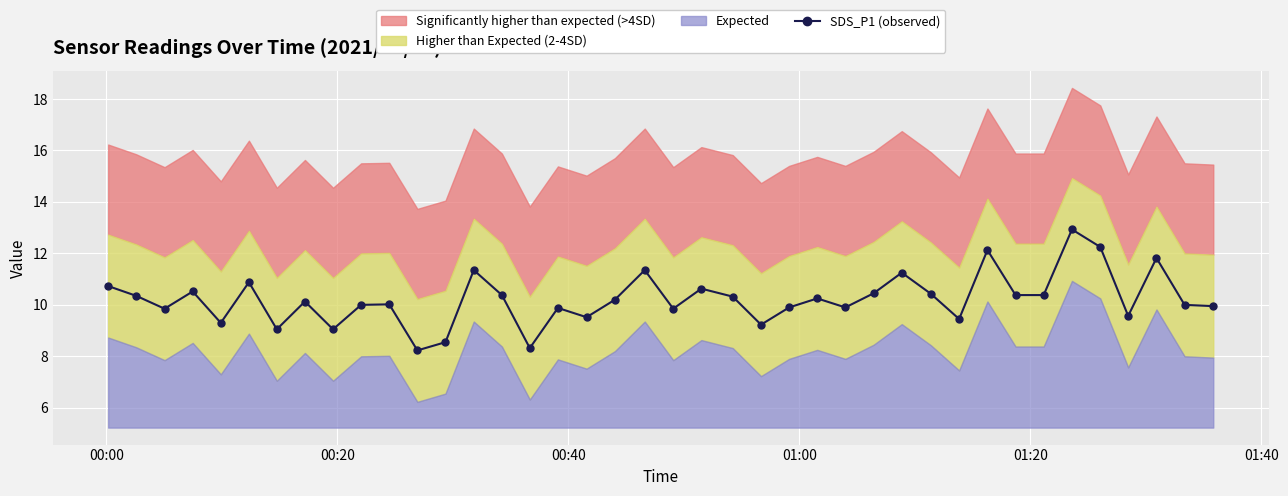

What is the highest value of the SDS_P1 (observed) series?

12.9